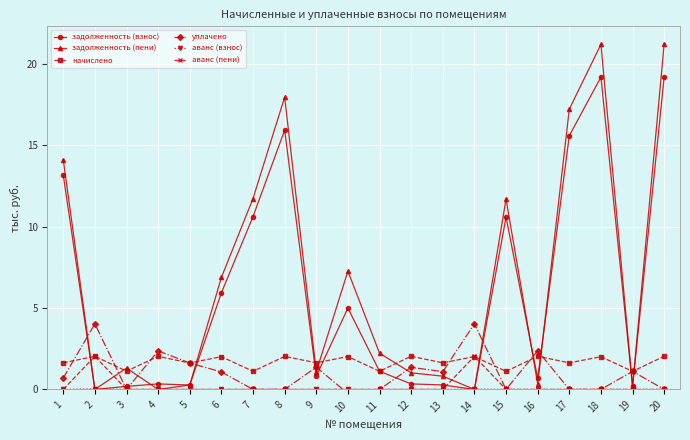

The value of аванс (взнос) at 19 is -0.0. True or false?

False